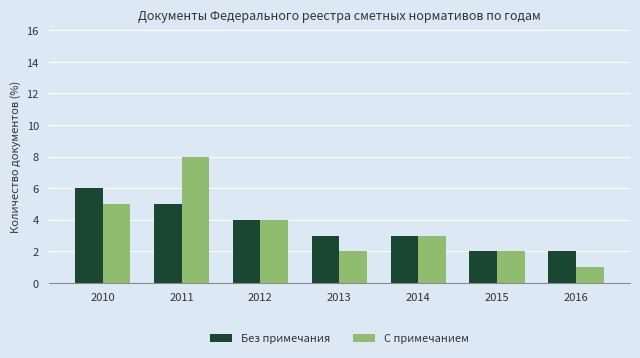

What is the total value across all series at 2016?

3